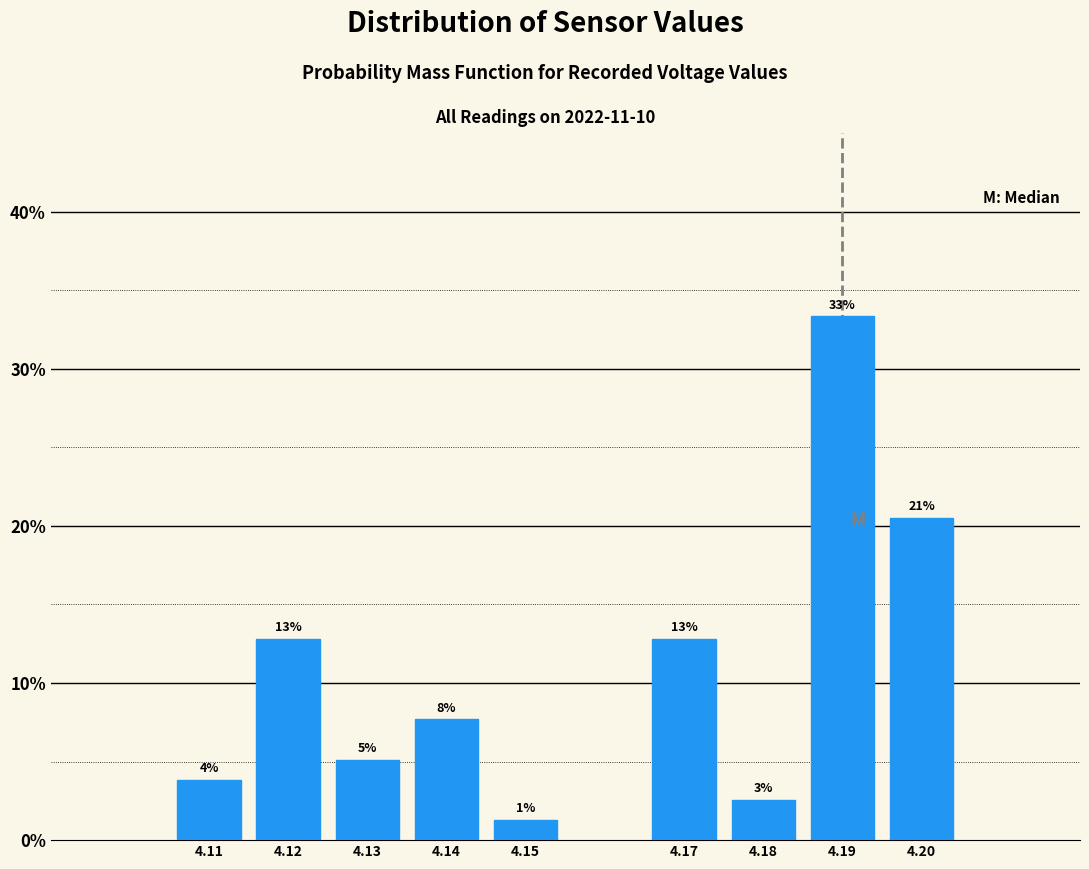

Are the bars horizontal?

No